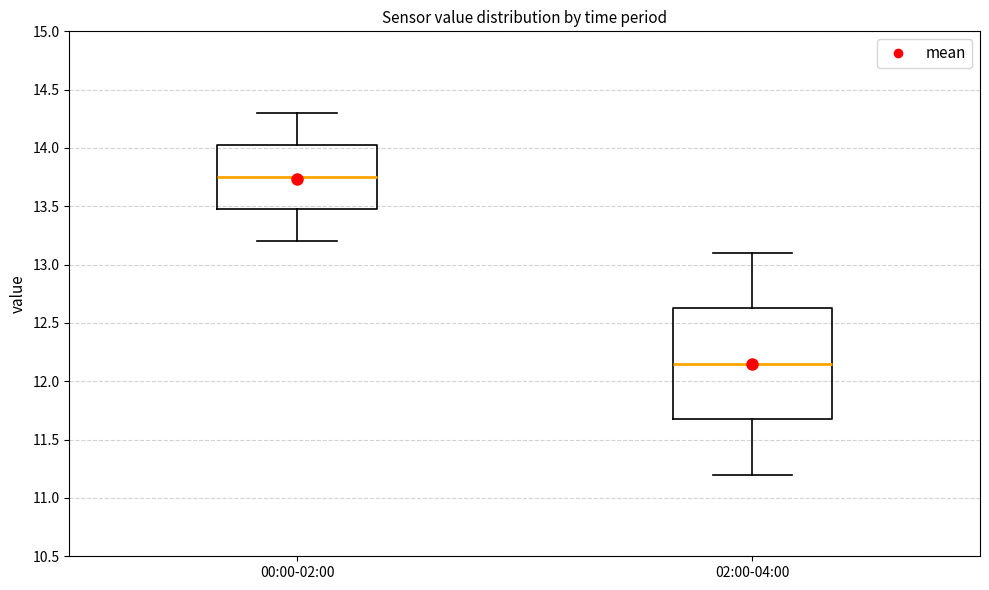

Where is the lower edge of the box for 02:00-04:00 on the y-axis? The values are not printed on the chart, so give them approximately, as read against the axis.

11.70